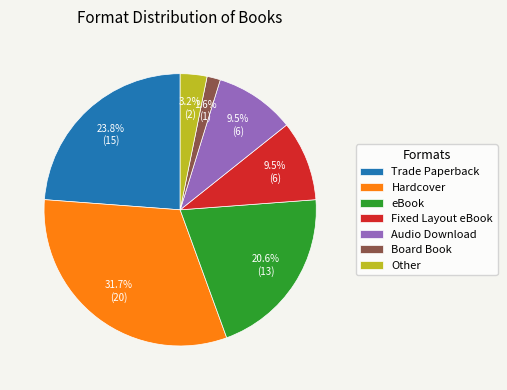

Does Board Book account for over 50% of the chart?

No